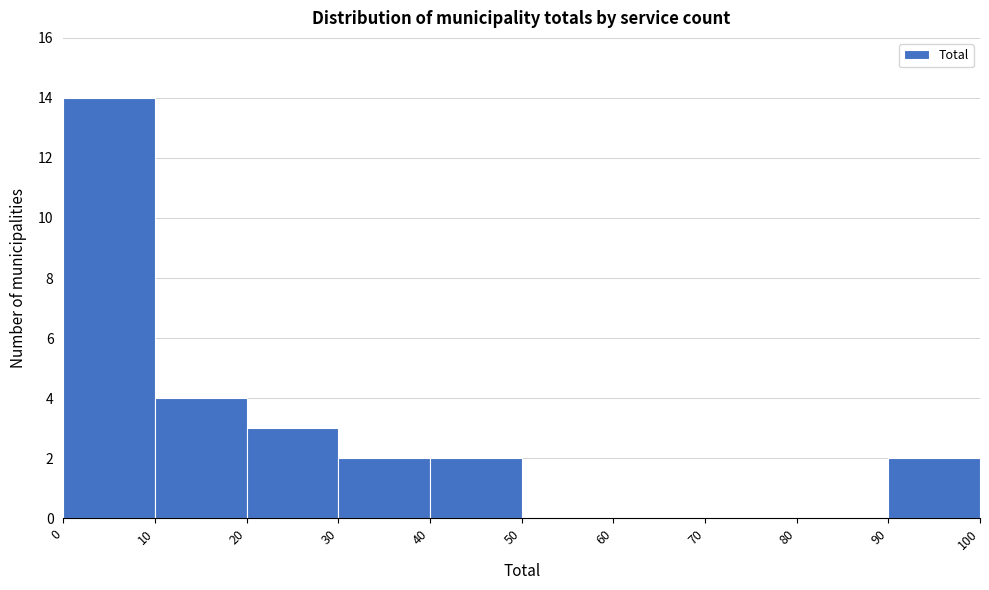

How tall is the bar that spans 20 to 30 on the x-axis? The values are not printed on the chart, so give them approximately, as read against the axis.

3